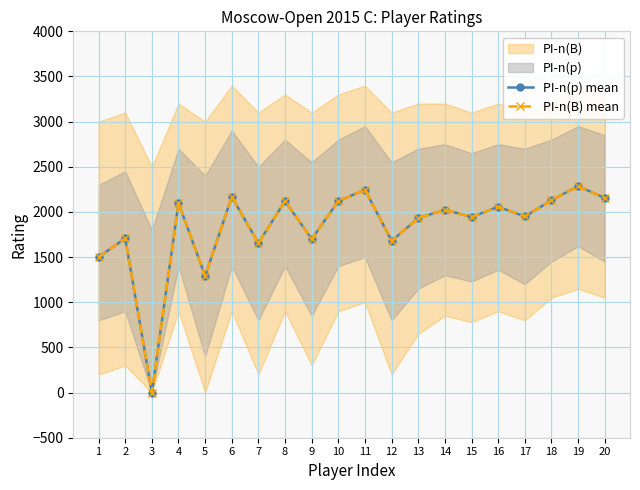

What is the value of the PI-n(B) mean point at the 20th from the left?

2154